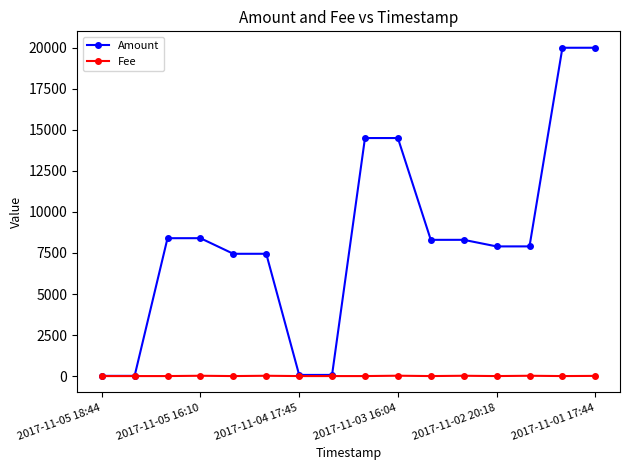

What is the maximum value shown in the chart?

20000